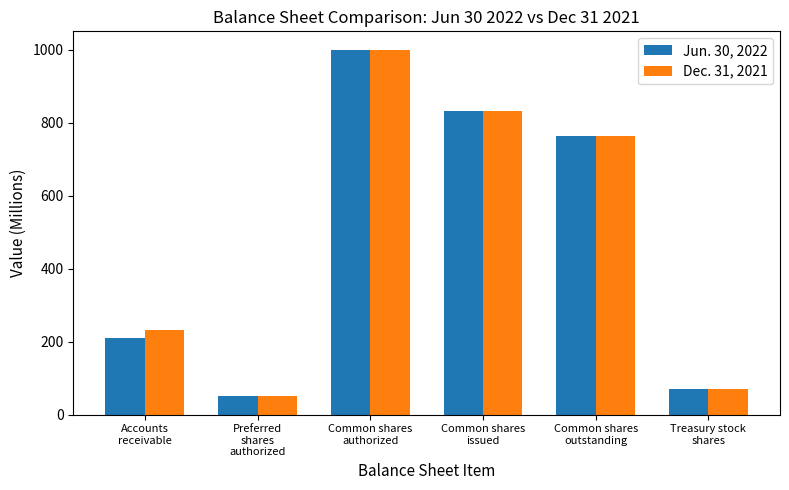

How many series are shown in this chart?

2